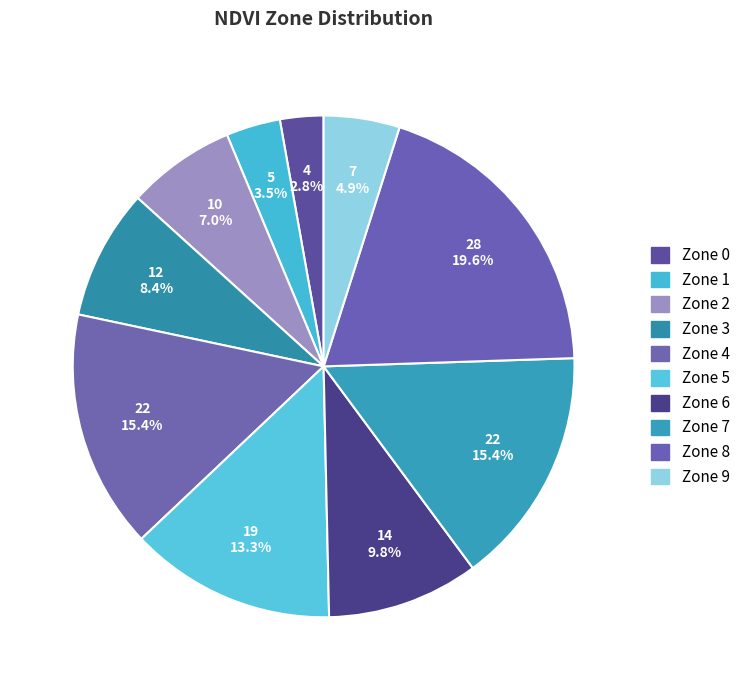

To the nearest percent, what portion does Zone 9 represent?

5%